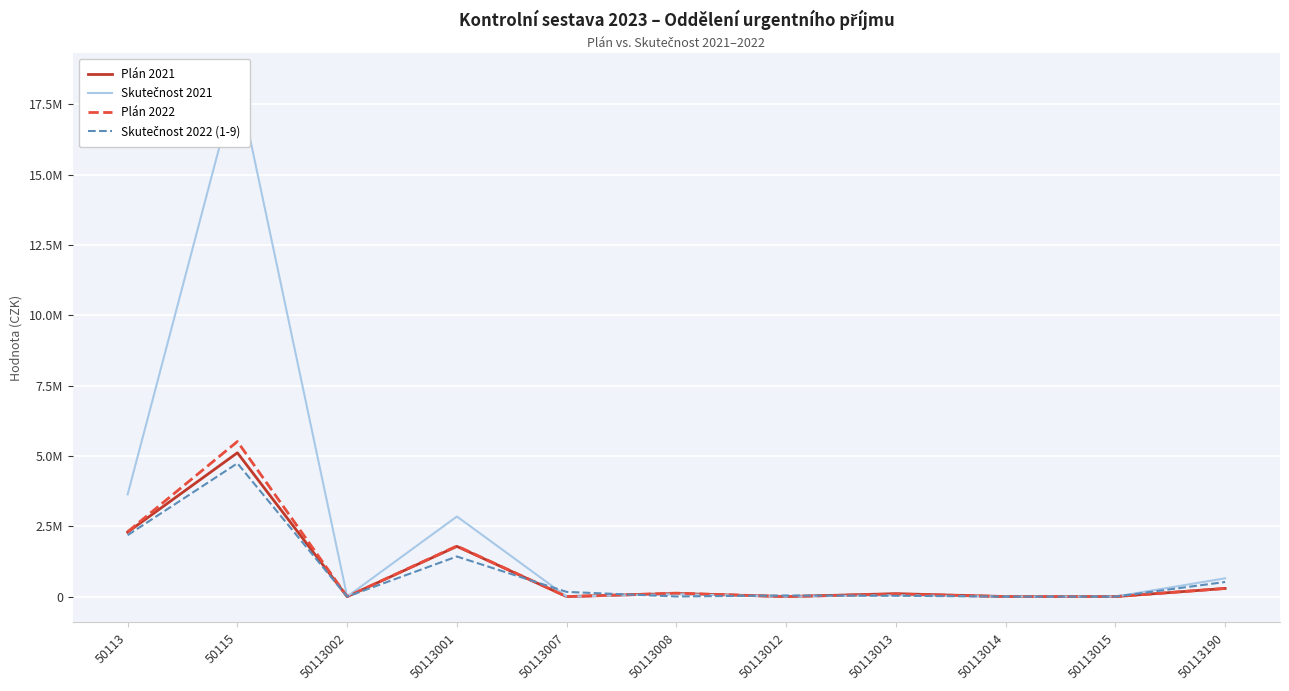

What position from the left is 50113008?

6